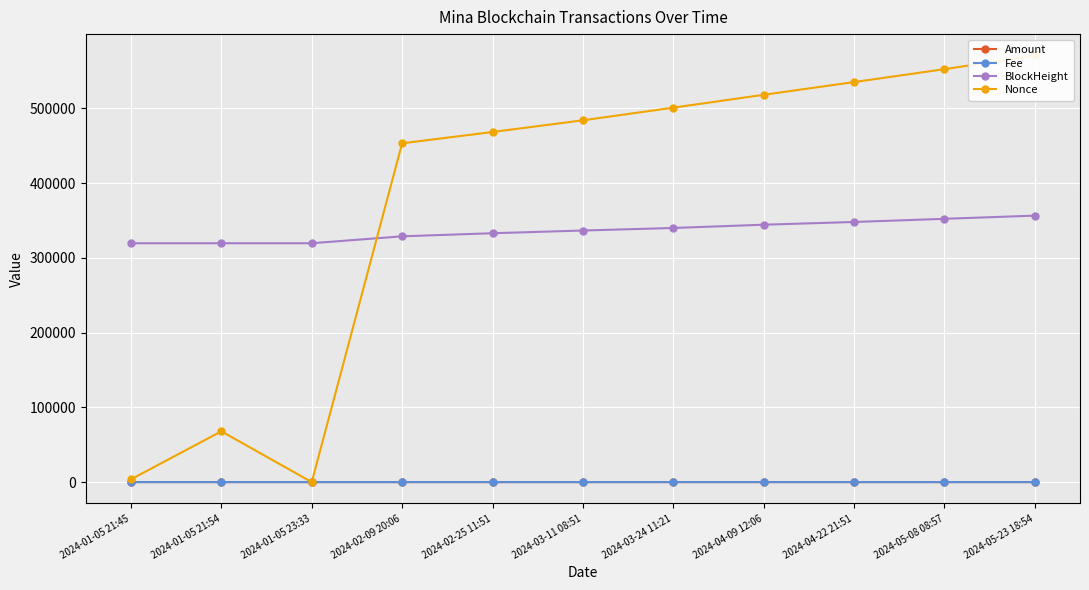

True or false: Amount has more than 0 points higher than both neighbors.

True